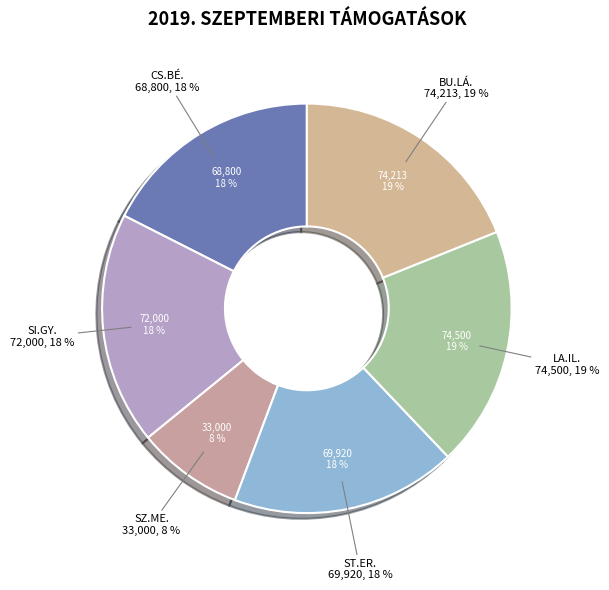

Rank the categories by value from highest to lowest.

LA.IL., BU.LÁ., SI.GY., ST.ER., CS.BÉ., SZ.ME.